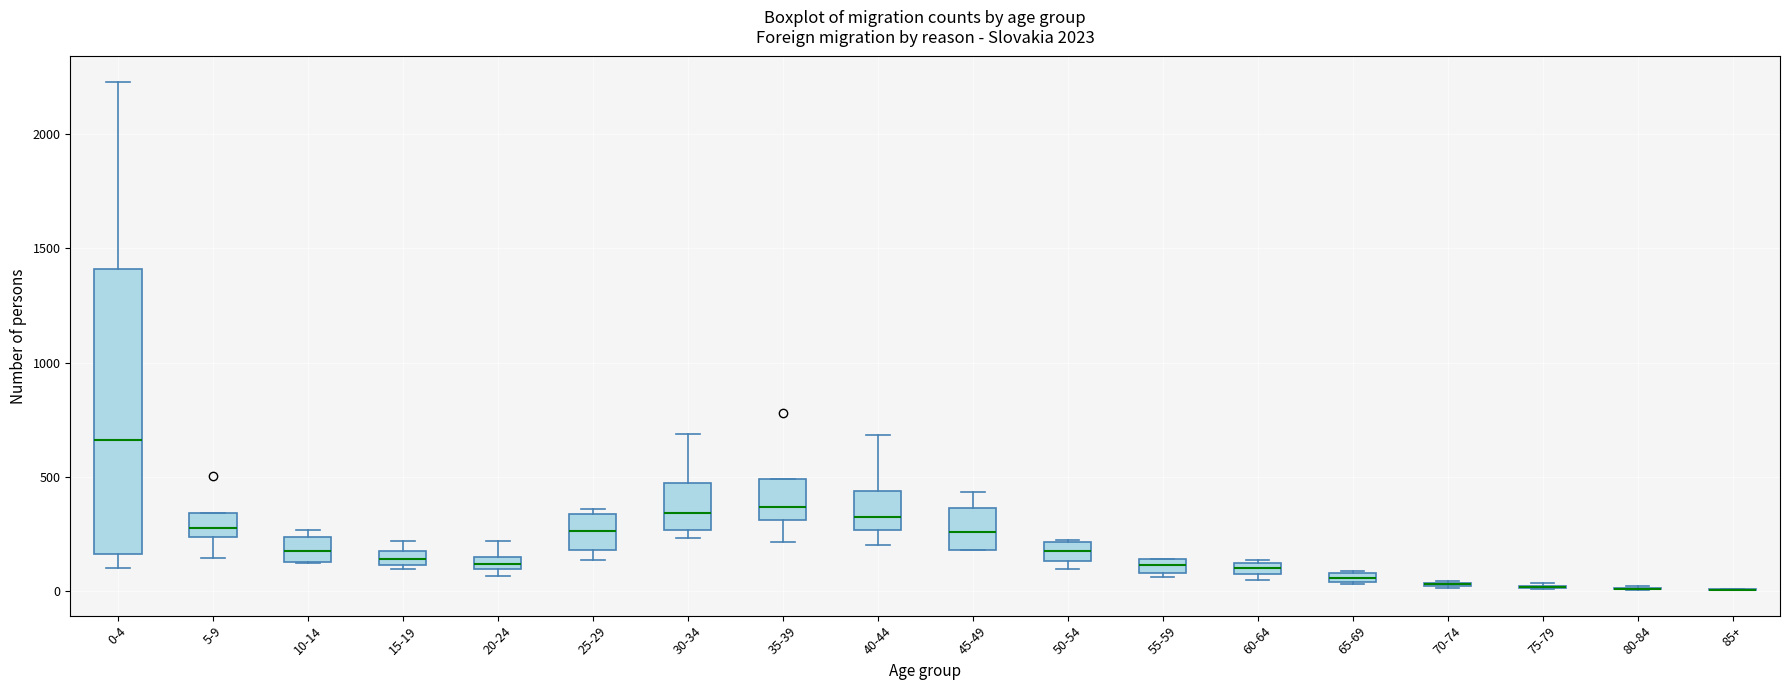

Where is the upper edge of the box for 35-39 on the y-axis? The values are not printed on the chart, so give them approximately, as read against the axis.

500